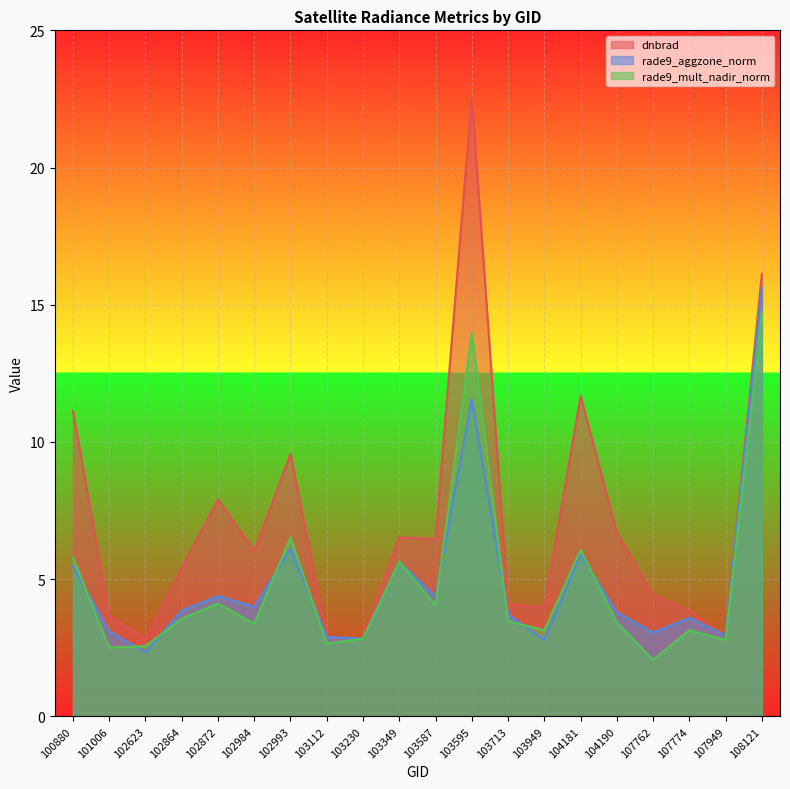

In rade9_mult_nadir_norm, how many points are higher than both neighbors (excluding endpoints)?

6